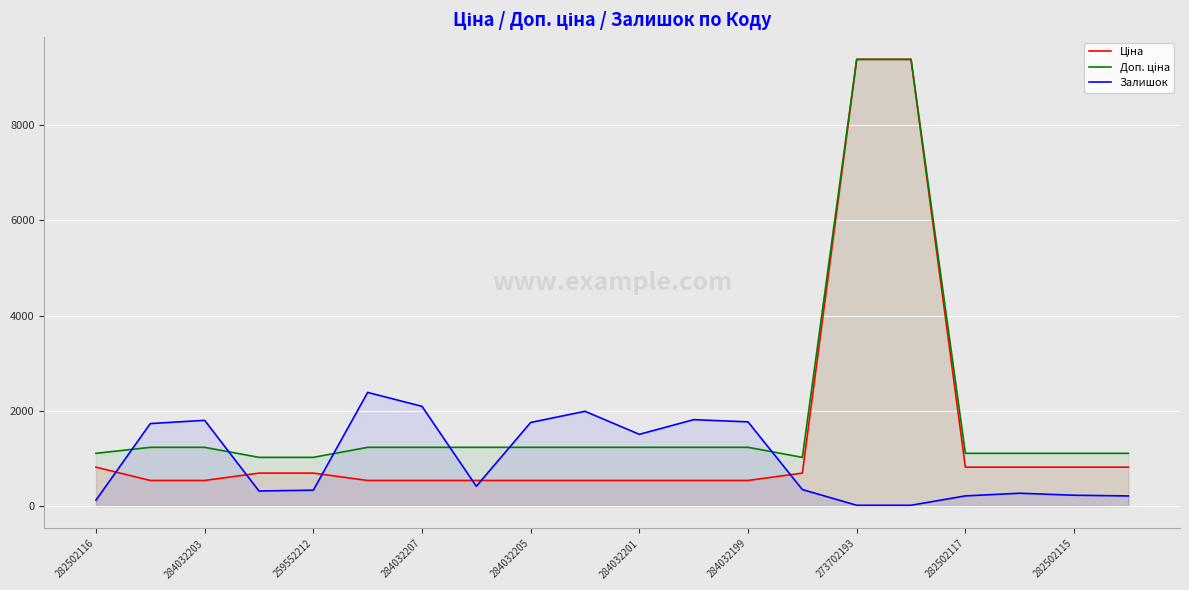

What is the maximum value shown in the chart?

9384.0